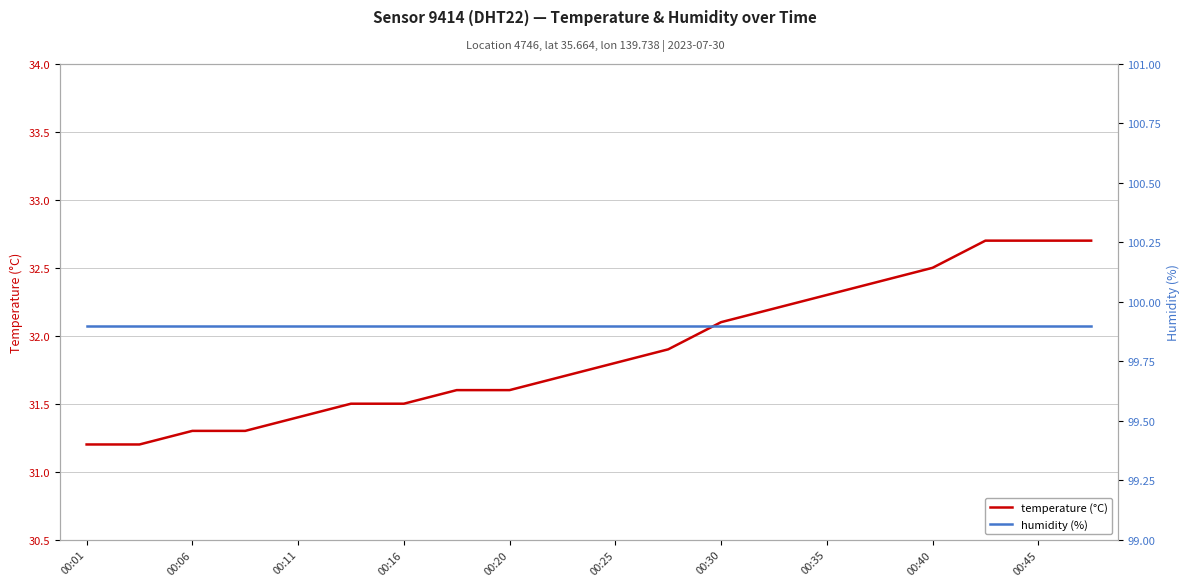

Rank the series by their average value, from highest to lowest.

humidity (%), temperature (°C)